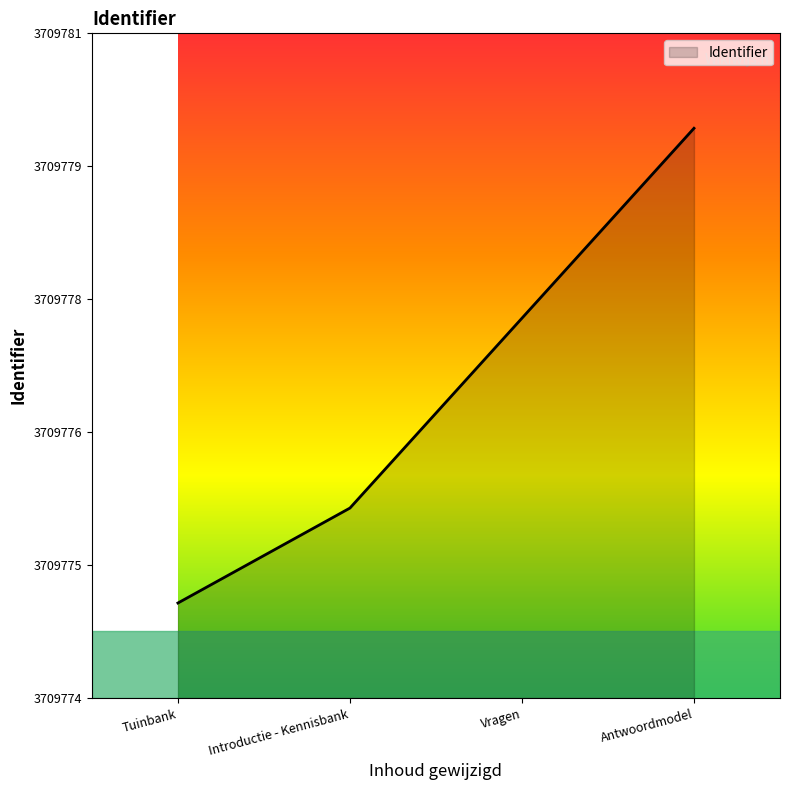

How many values are between 3709776 and 3709780?

3